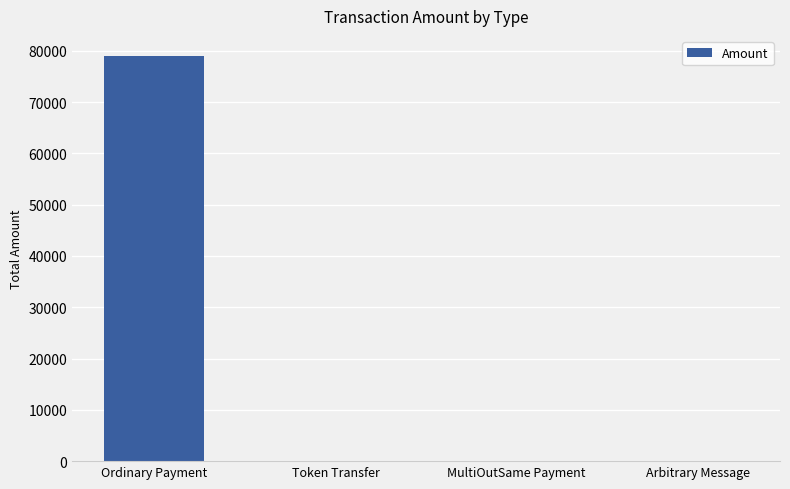

True or false: the data shows 0.0 at MultiOutSame Payment.

True